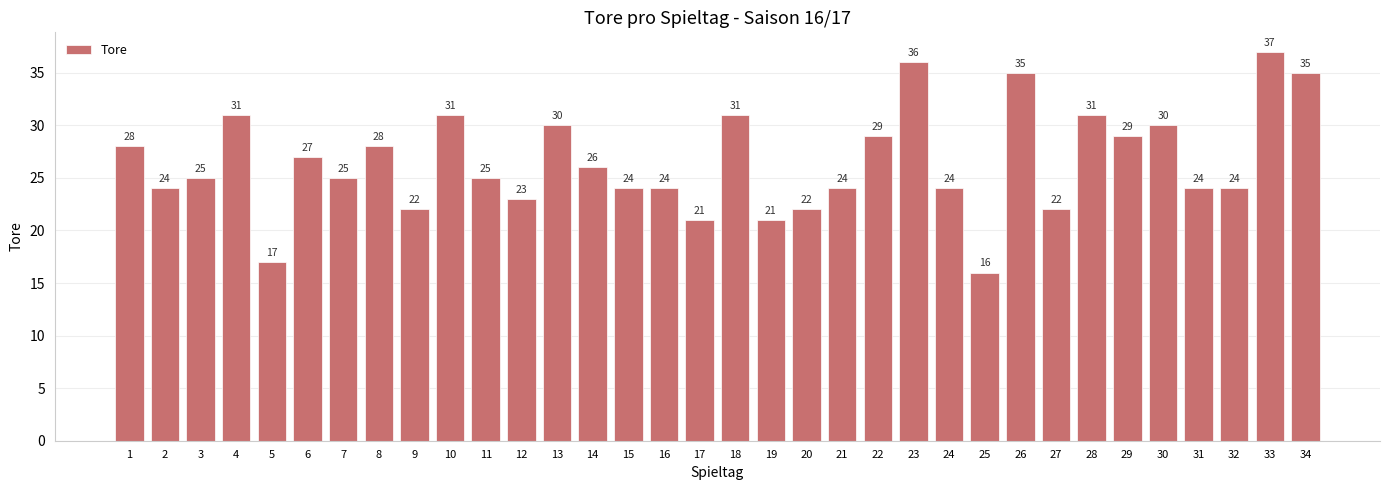

What is the approximate value at 15?

24